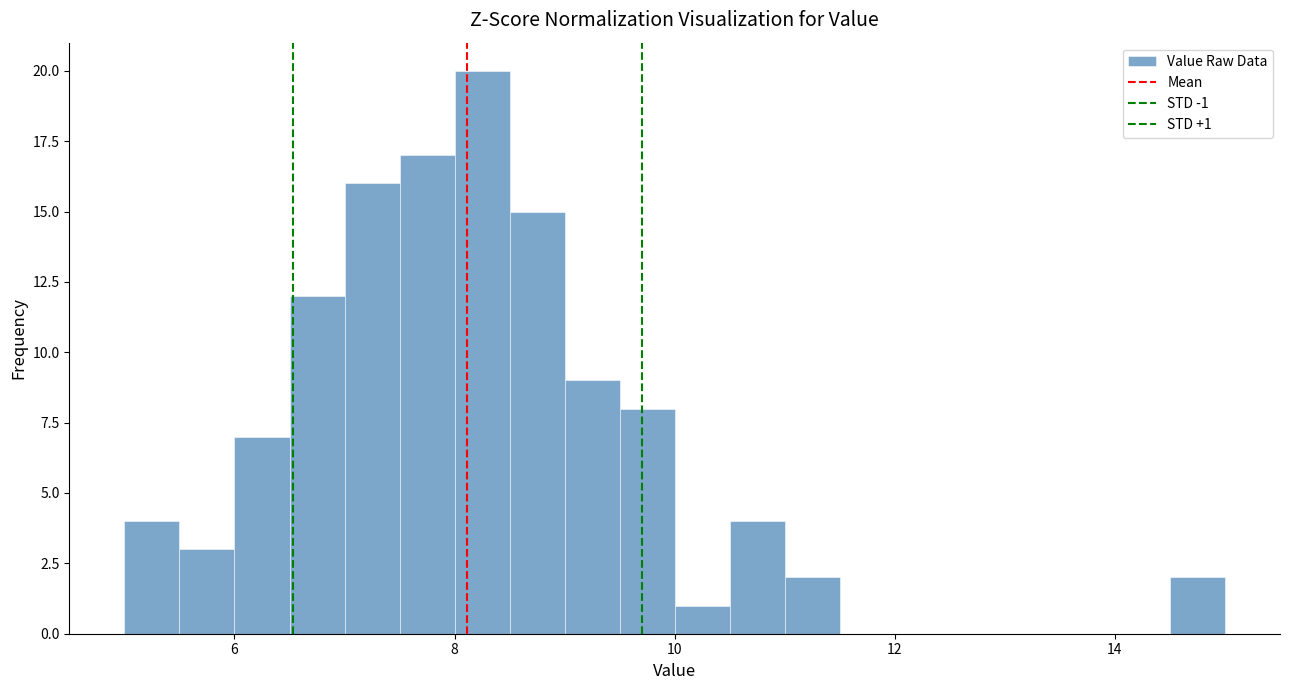

Around what value on the x-axis is the tallest bar? Give the approximate position of its centre, as read against the axis.

8.2